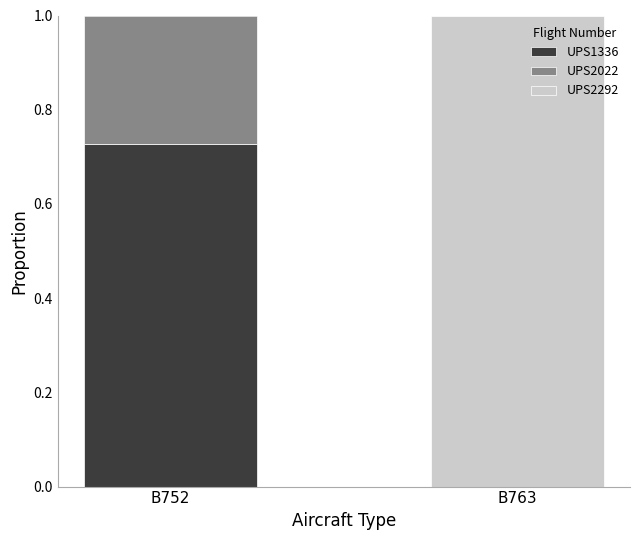

What is the total value across all series at B763?

1.0